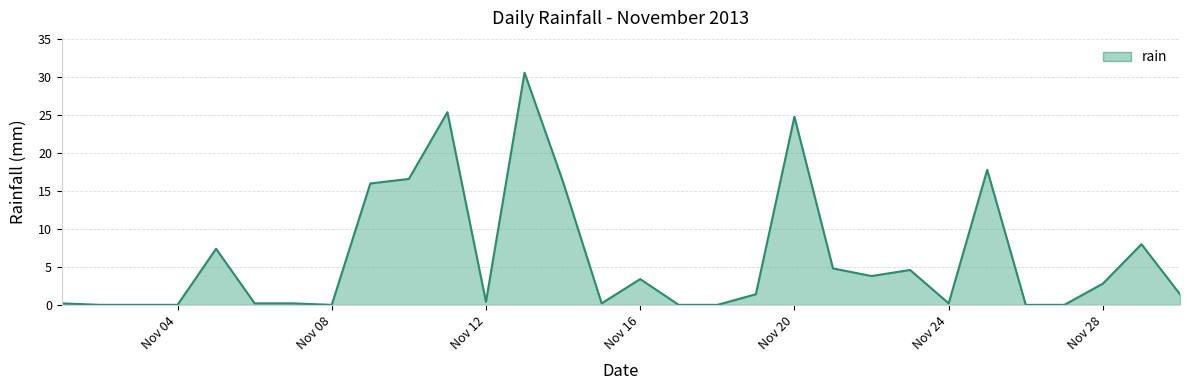

What is the difference between the maximum and minimum values?

30.6